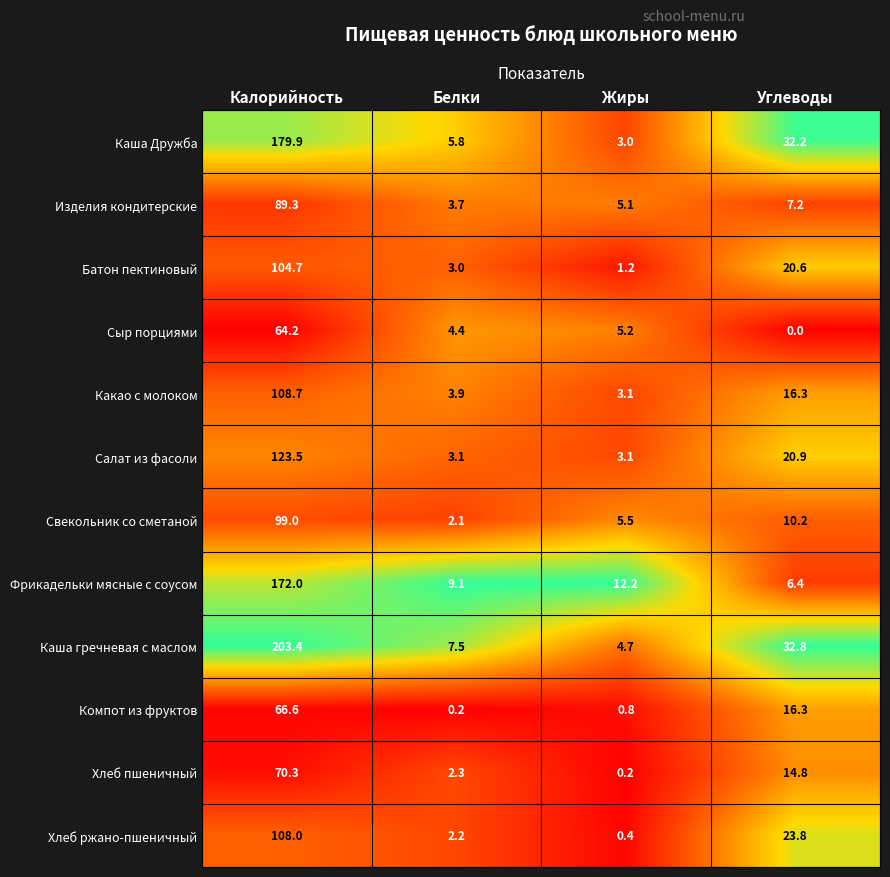

What is the difference between the maximum and second lowest values in the Какао с молоком series?

104.8